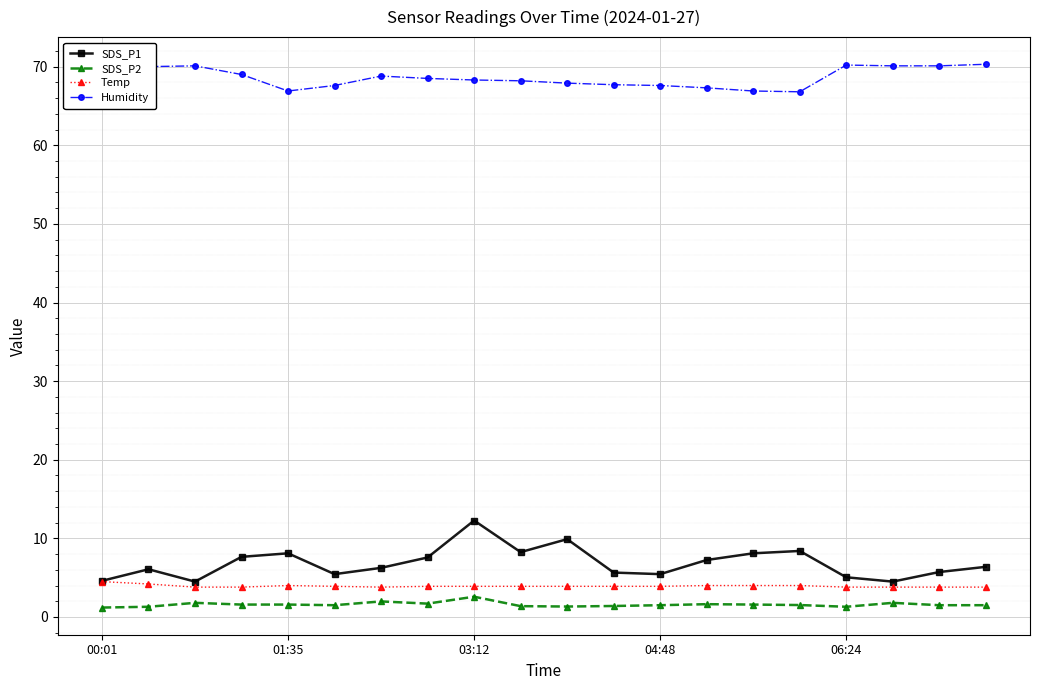

What is the difference between the maximum and second lowest values in the SDS_P2 series?

1.3